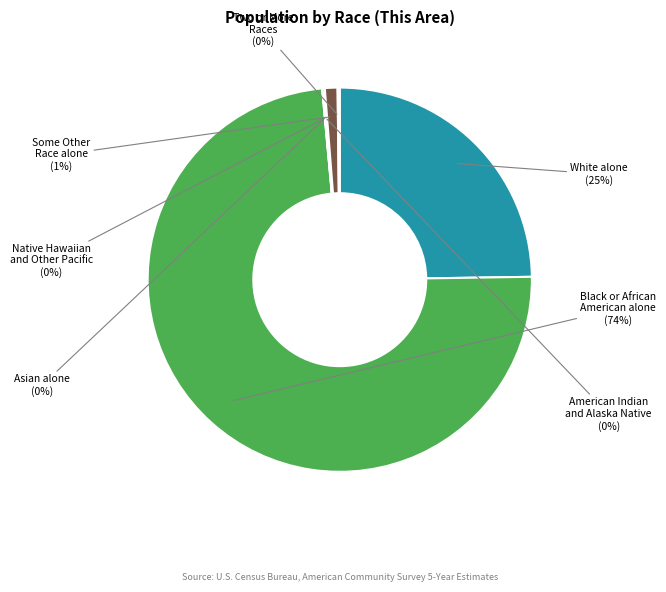

Is it true that American Indian and Alaska Native is 1% of the pie?

False